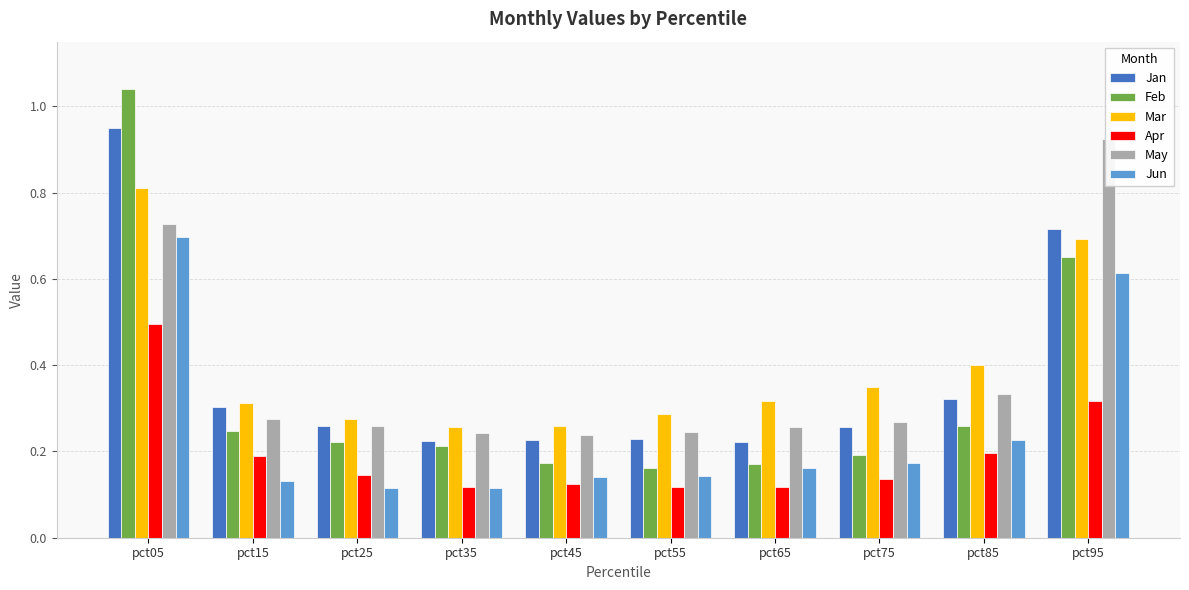

Does the chart contain stacked bars?

No